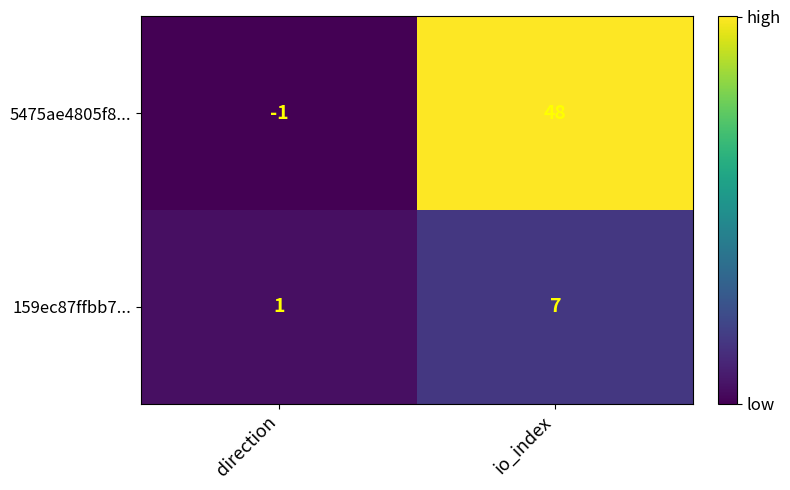

Which series has the largest total across all categories?

5475ae4805f8...